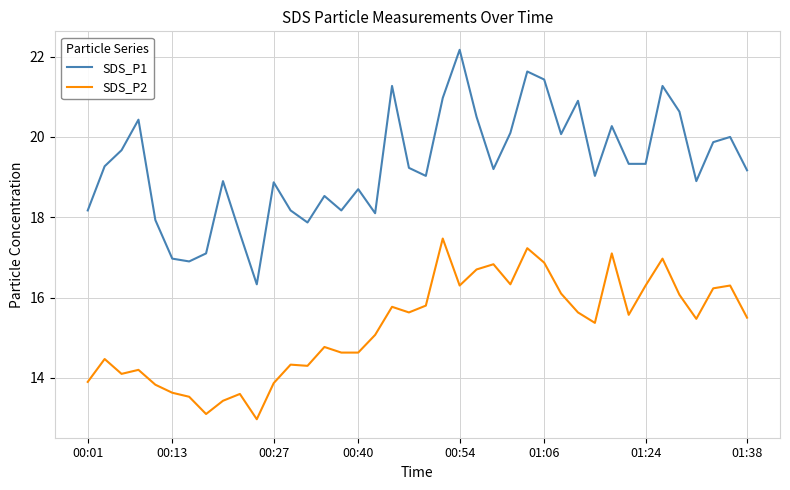

What is the maximum value shown in the chart?

22.2